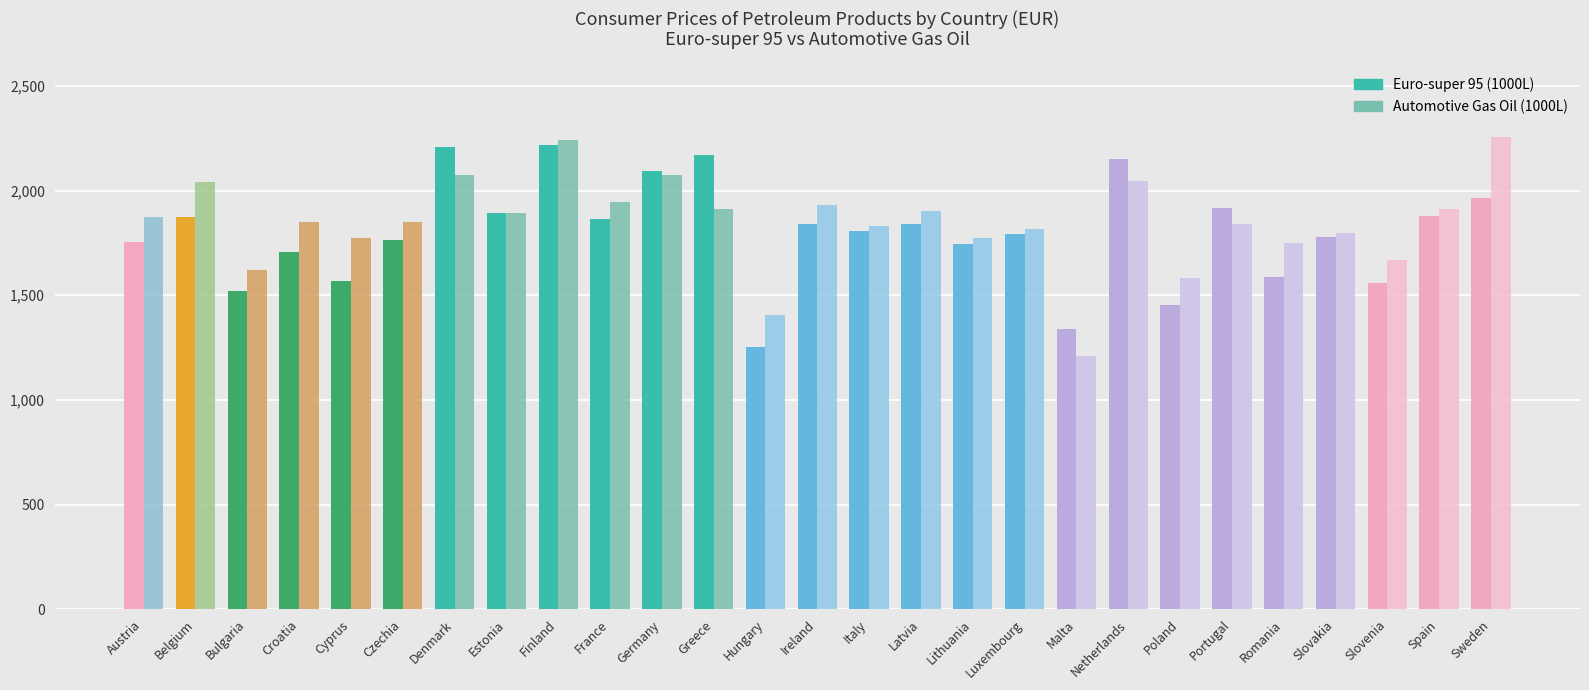

What is the label of the 3rd bar from the right?

Slovenia